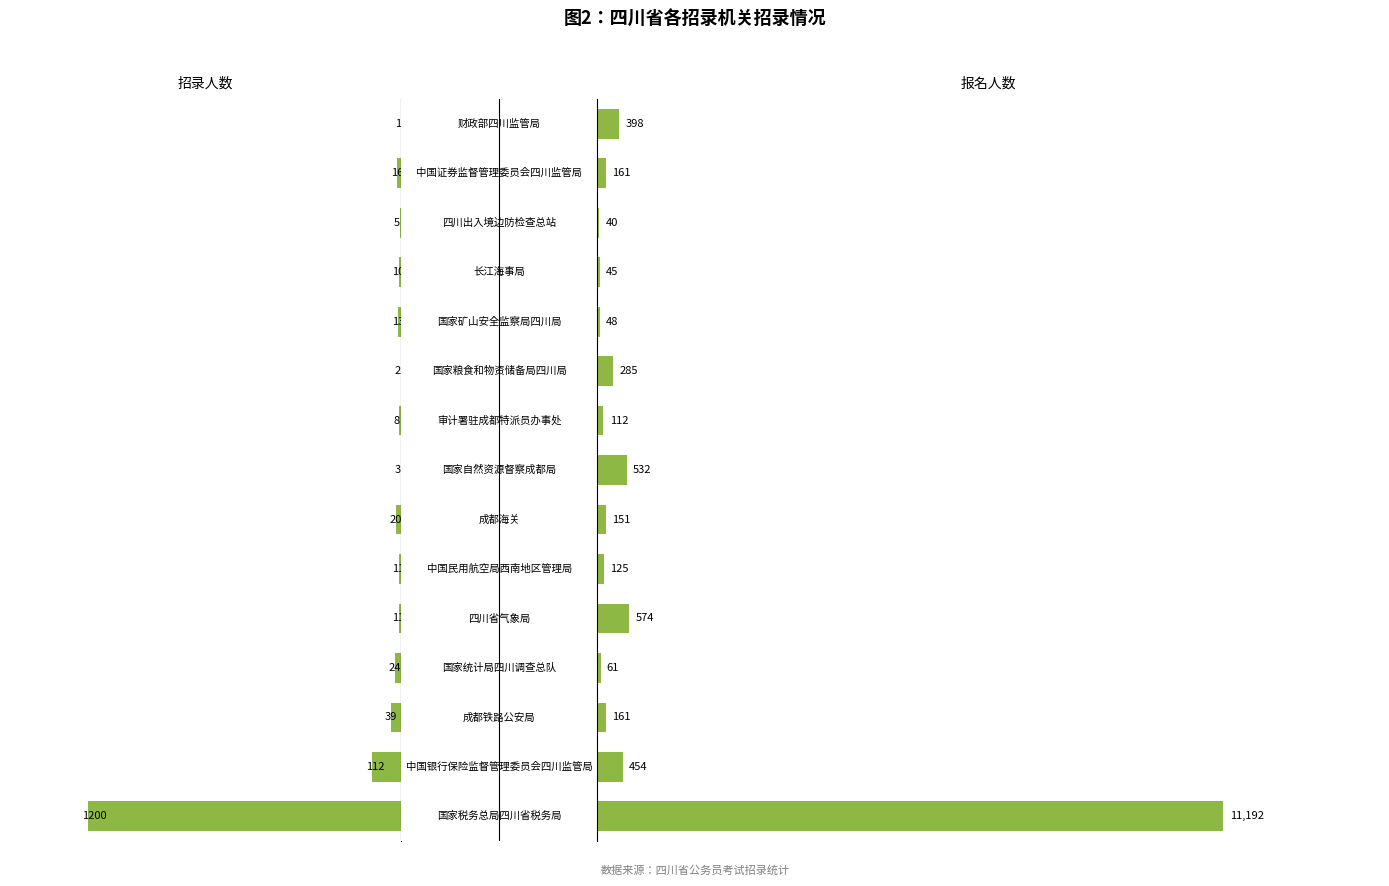

What are all the series names shown in the legend?

招录人数, 报名人数